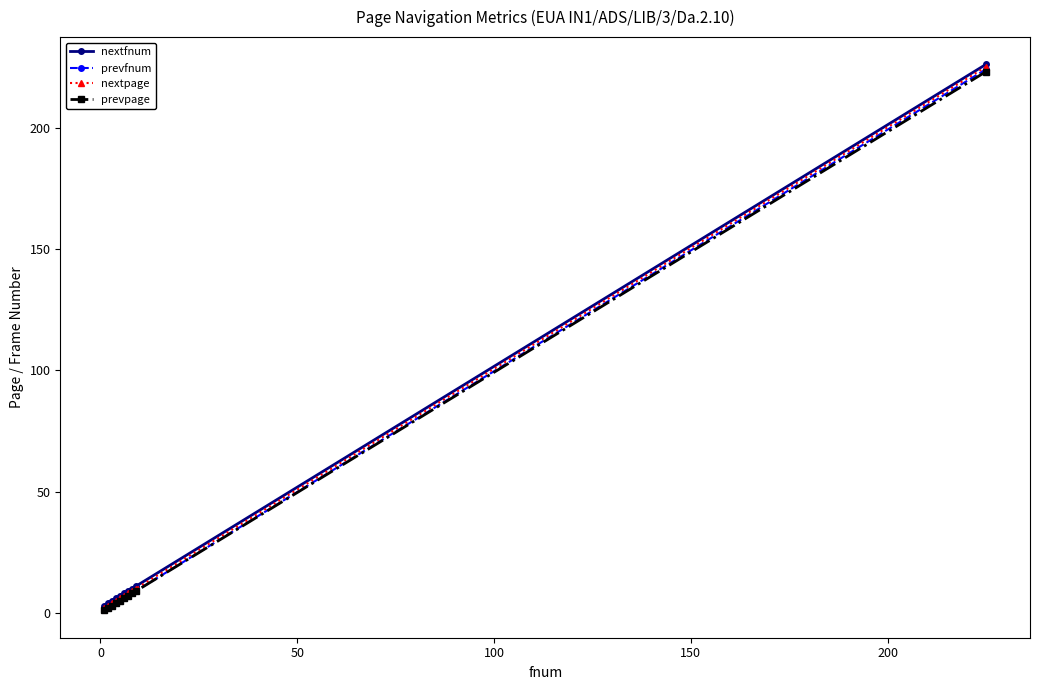

What is the greatest value displayed?

226